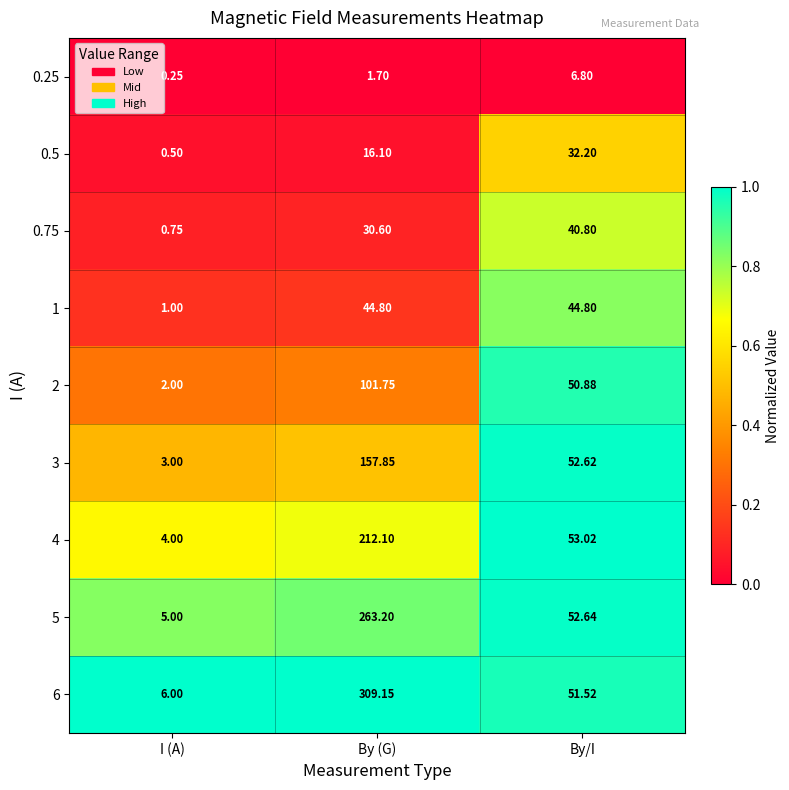

Is the value of 0.25 at By (G) greater than the value of 0.75 at By/I?

No